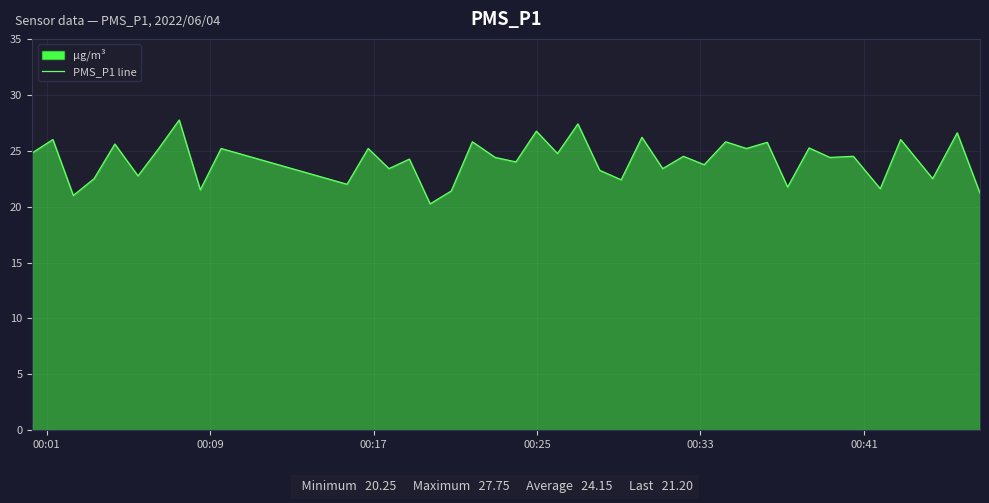

What is the greatest value displayed?

27.8